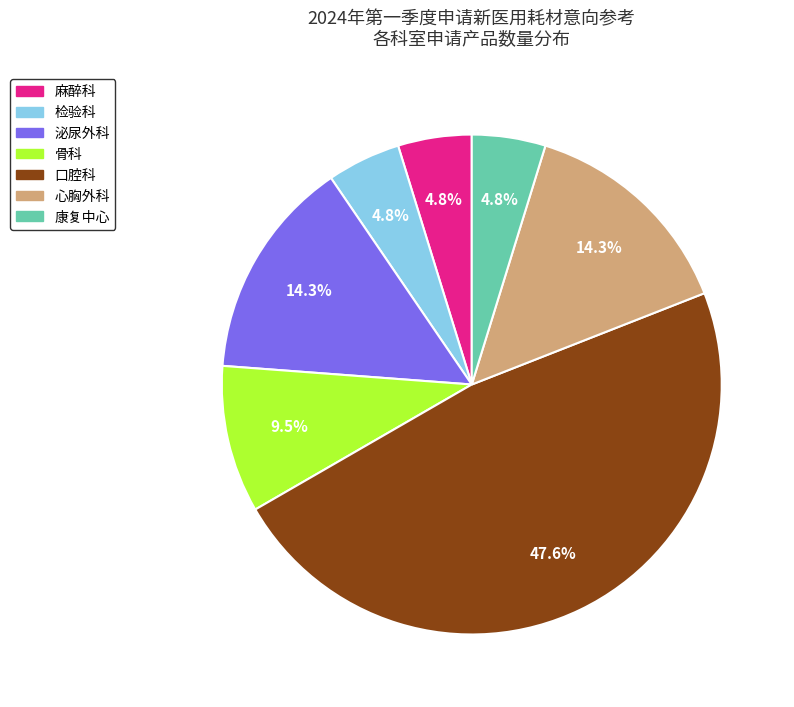

Approximately how many times larger is the value at 骨科 compared to 口腔科?

0.2